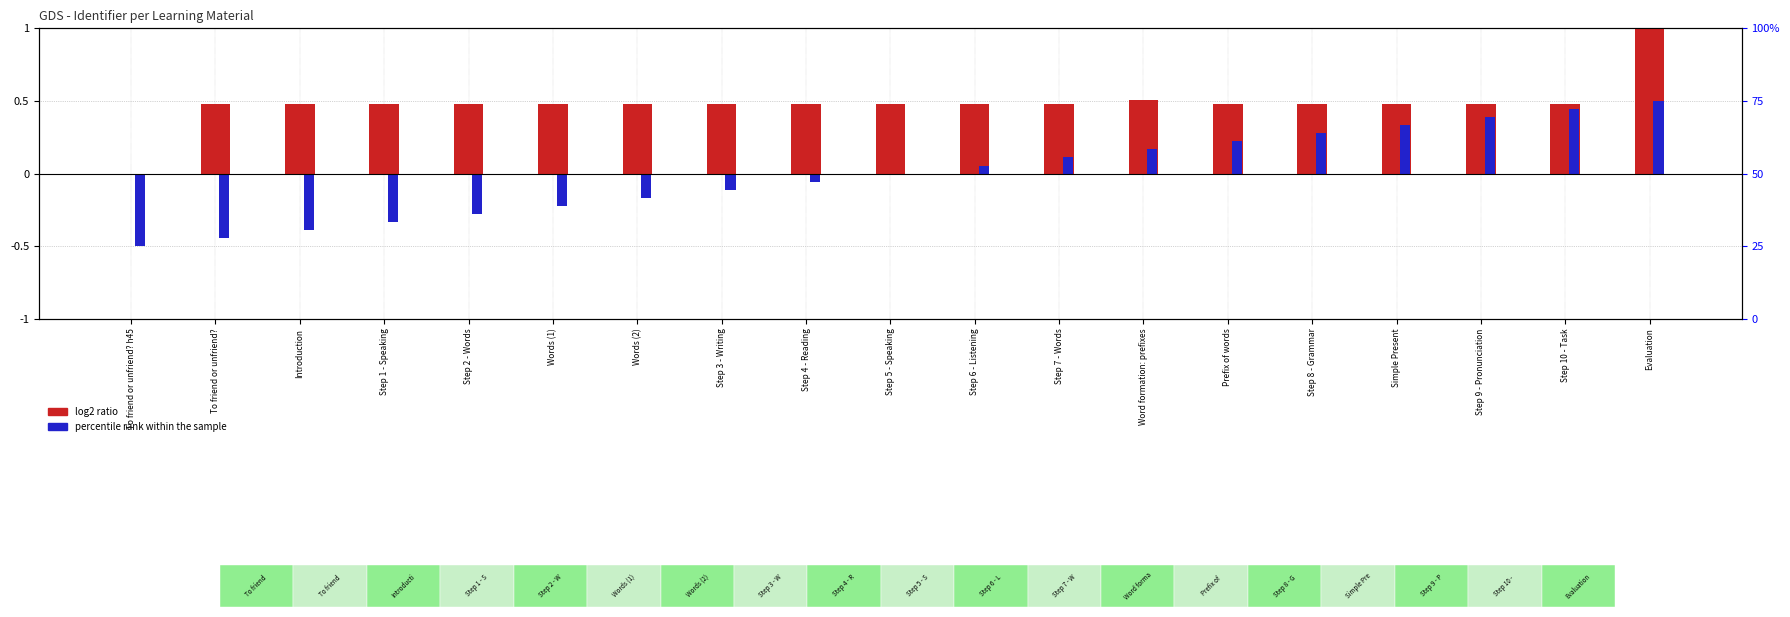

What value does the log2 ratio series have at Step 4 - Reading?

0.5